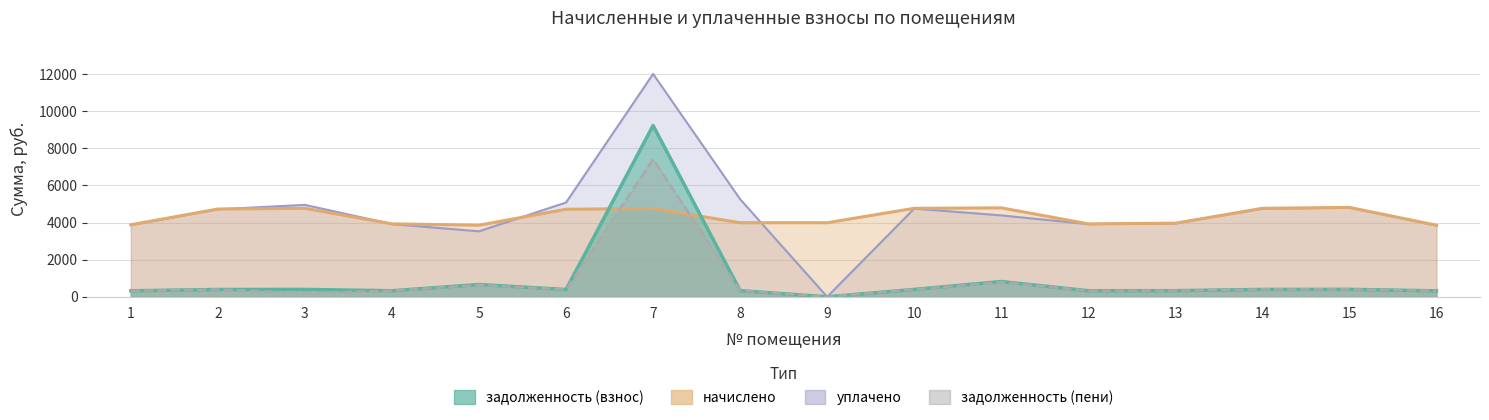

Where does the задолженность (взнос) series first go above 393?

2